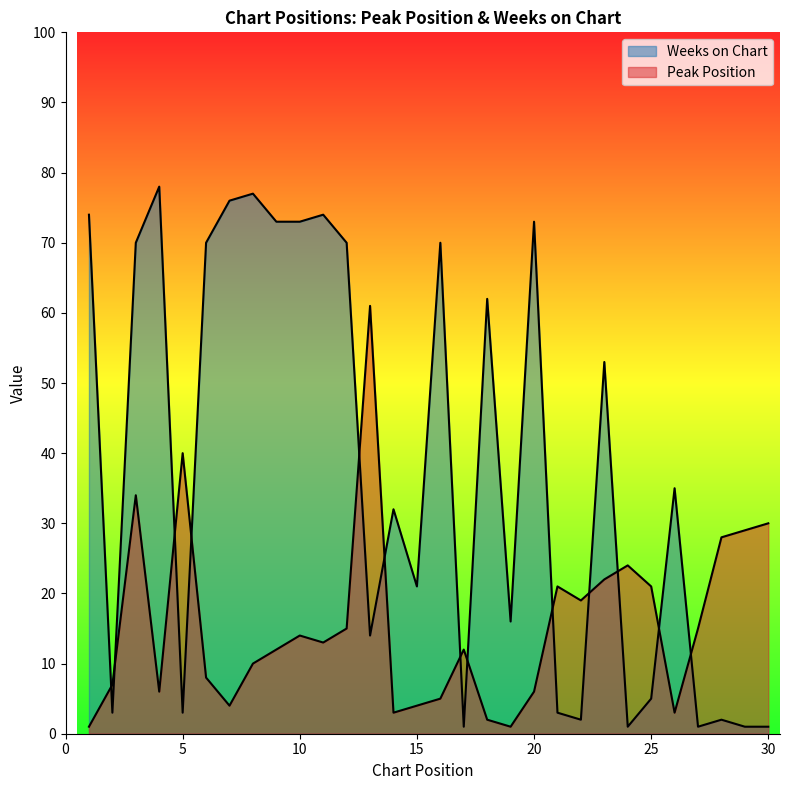

What is the sum of all Weeks on Chart values?

1134